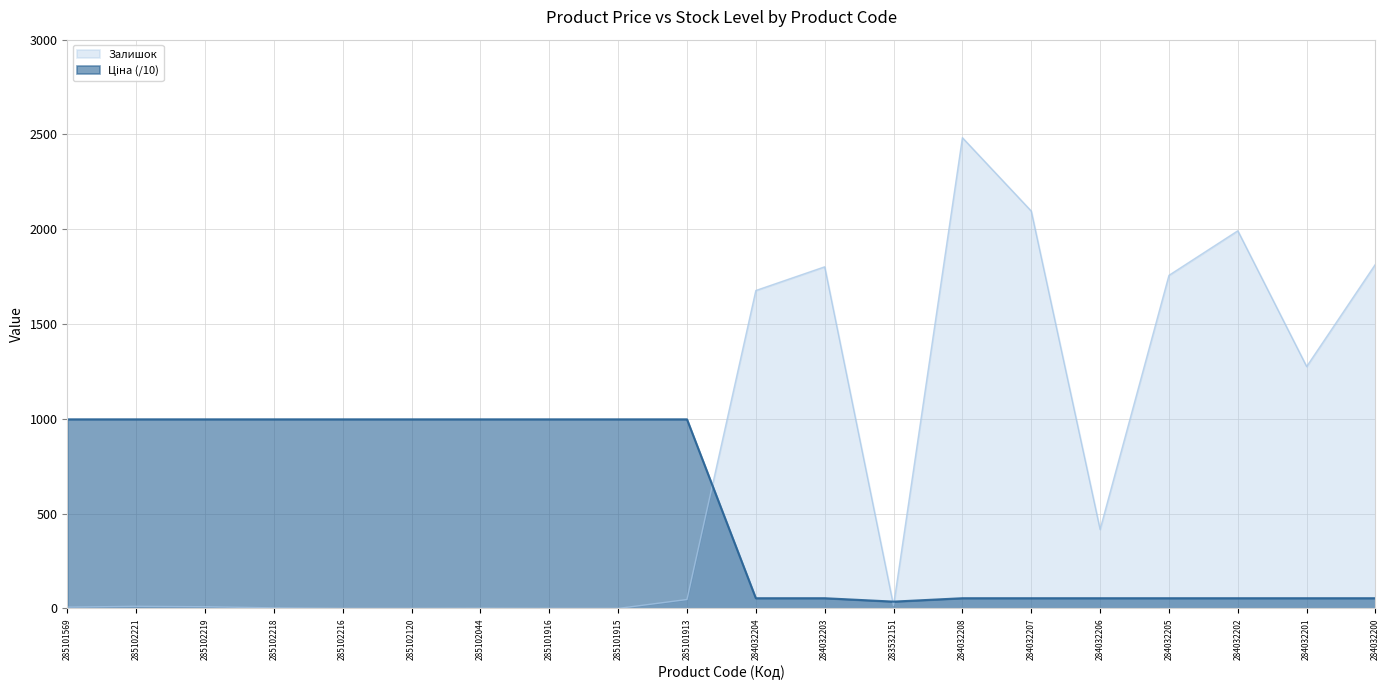

Is the value of Ціна at 285101913 greater than the value of Залишок at 283532151?

Yes